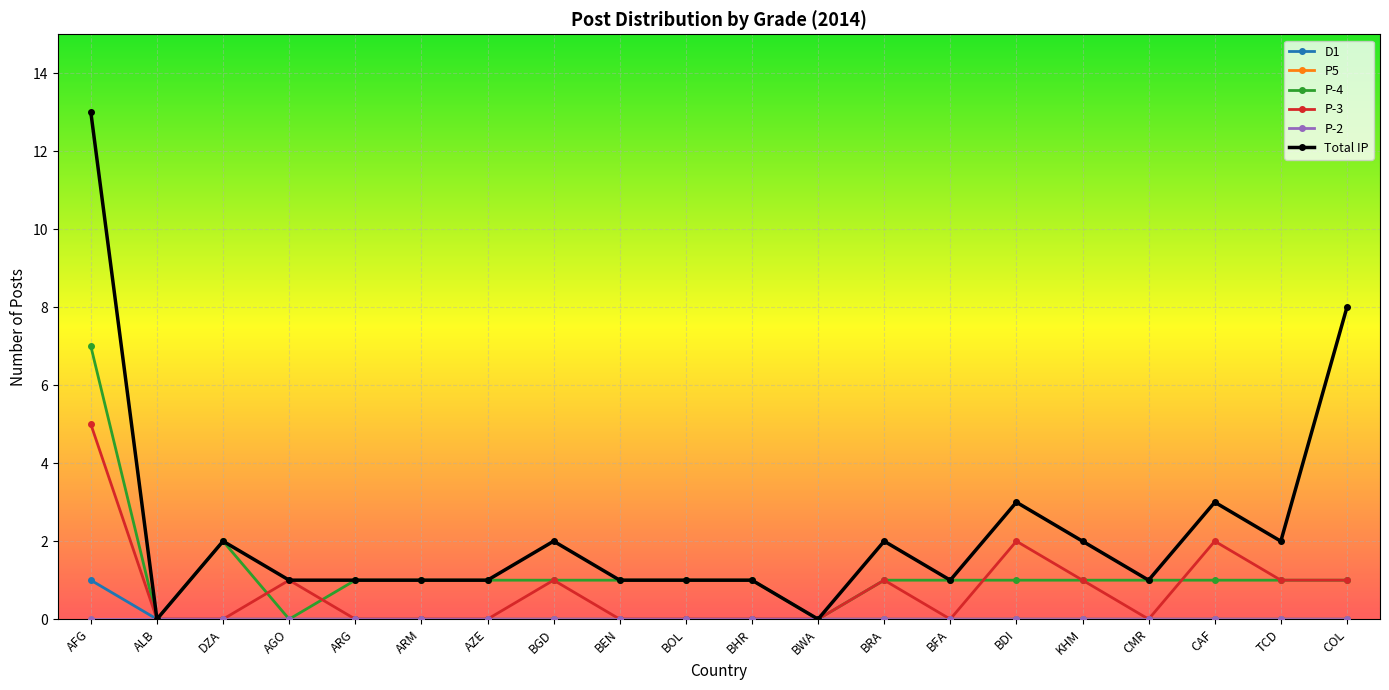

Reading right to left, list all the values displayed in this chart.

D1: 0	0	0	0	0	0	0	0	0	0	0	0	0	0	0	0	0	0	0	1
P5: 0	0	0	0	0	0	0	0	0	0	0	0	0	0	0	0	0	0	0	0
P-4: 1	1	1	1	1	1	1	1	0	1	1	1	1	1	1	1	0	2	0	7
P-3: 1	1	2	0	1	2	0	1	0	0	0	0	1	0	0	0	1	0	0	5
P-2: 0	0	0	0	0	0	0	0	0	0	0	0	0	0	0	0	0	0	0	0
Total IP: 8	2	3	1	2	3	1	2	0	1	1	1	2	1	1	1	1	2	0	13